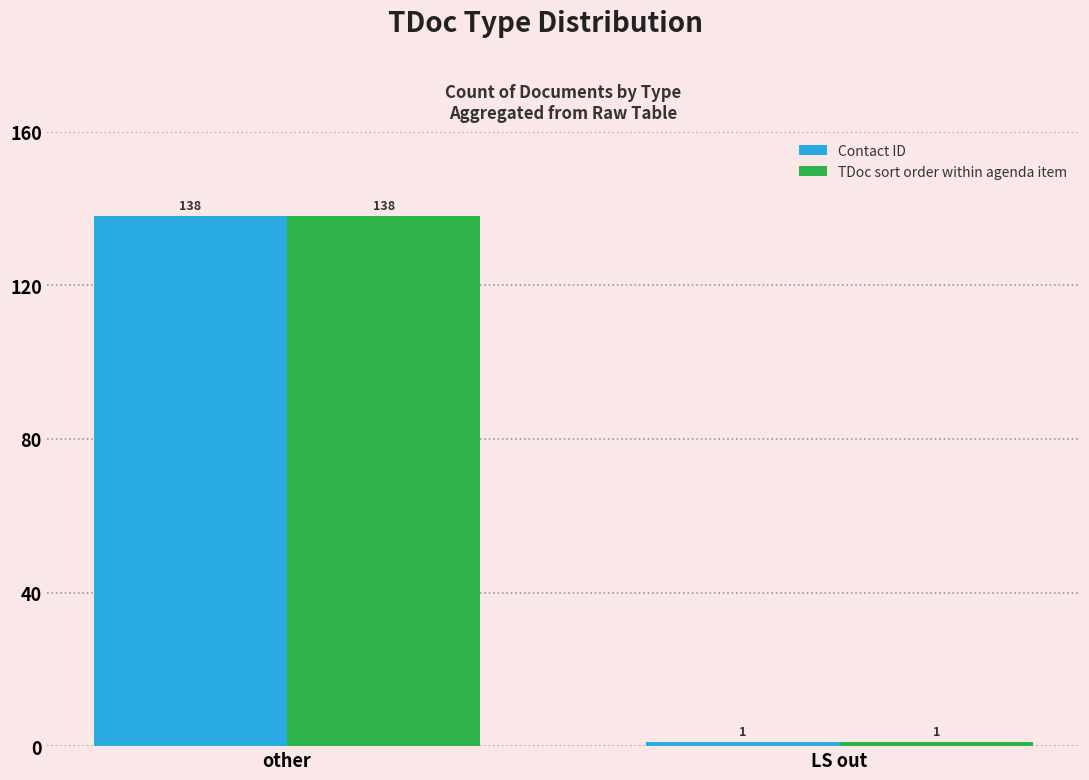

Reading left to right, what are all the values shown in this chart?

Contact ID: 138	1
TDoc sort order within agenda item: 138	1